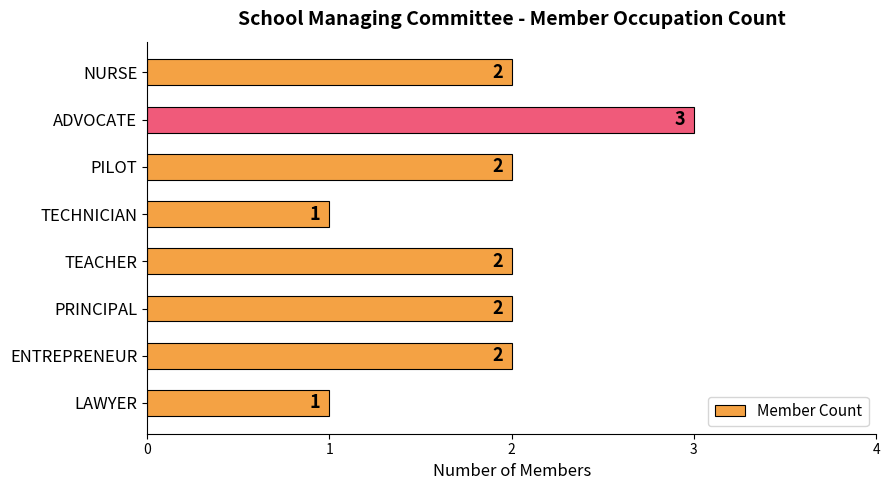

Approximately how many times larger is the value at PRINCIPAL compared to ENTREPRENEUR?

1.0